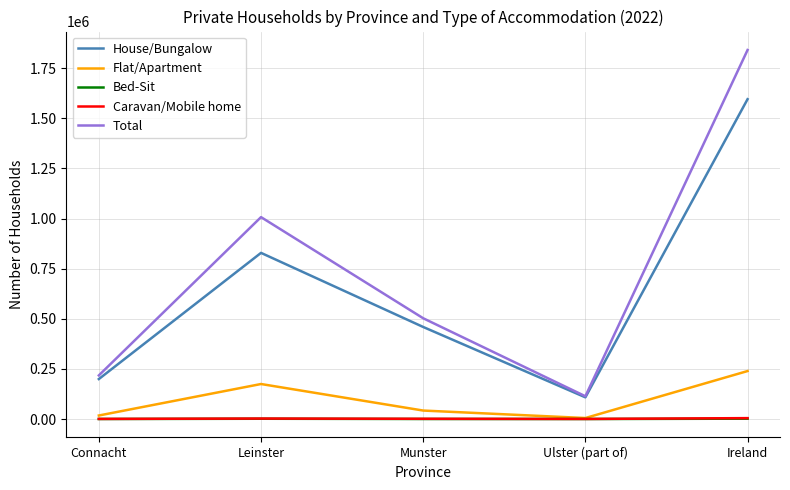

The value of Caravan/Mobile home at Ulster (part of) is 377. True or false?

True